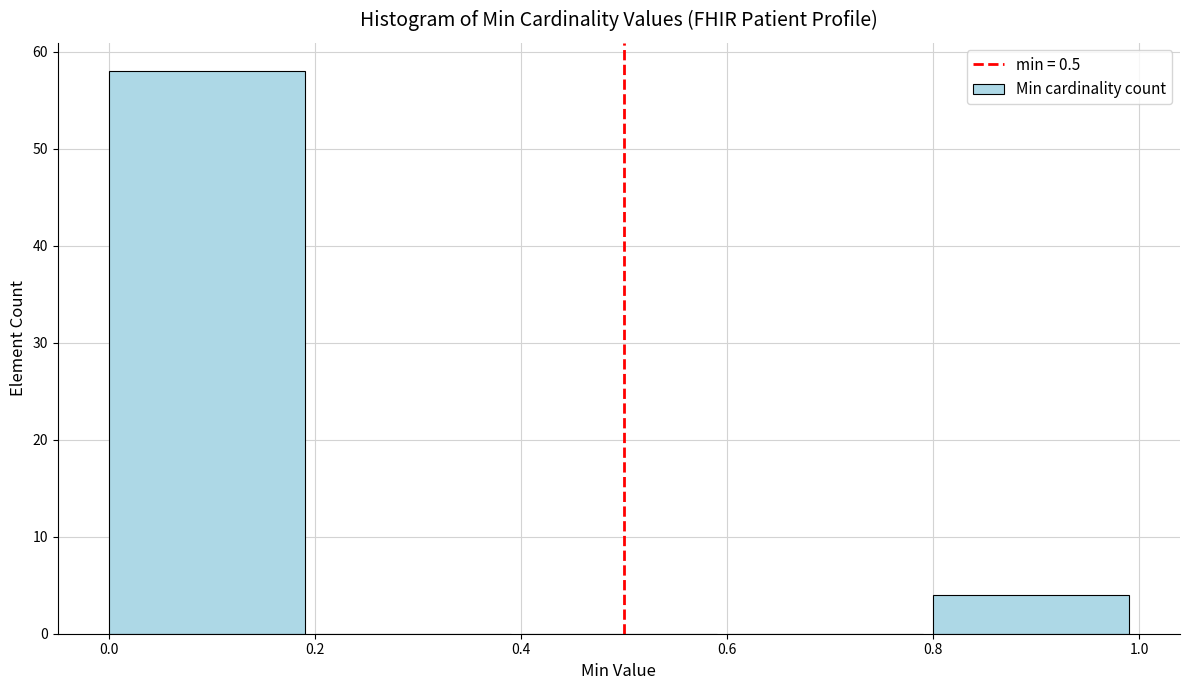

Which range on the x-axis has the tallest bar?

0.0 to 0.2